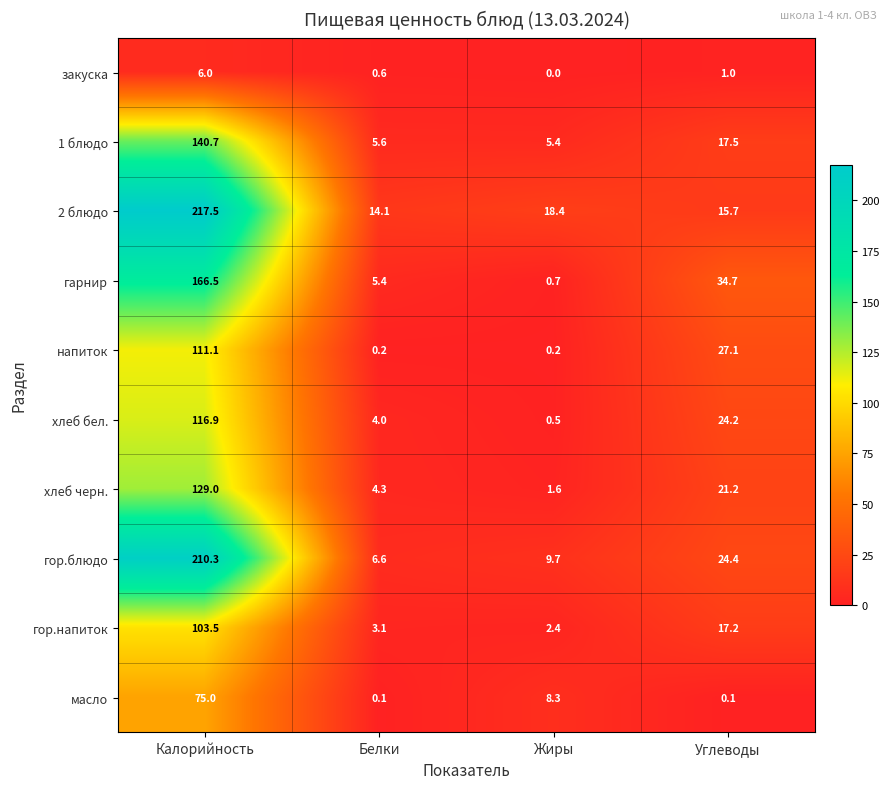

Which series changed the most between Белки and Жиры?

масло